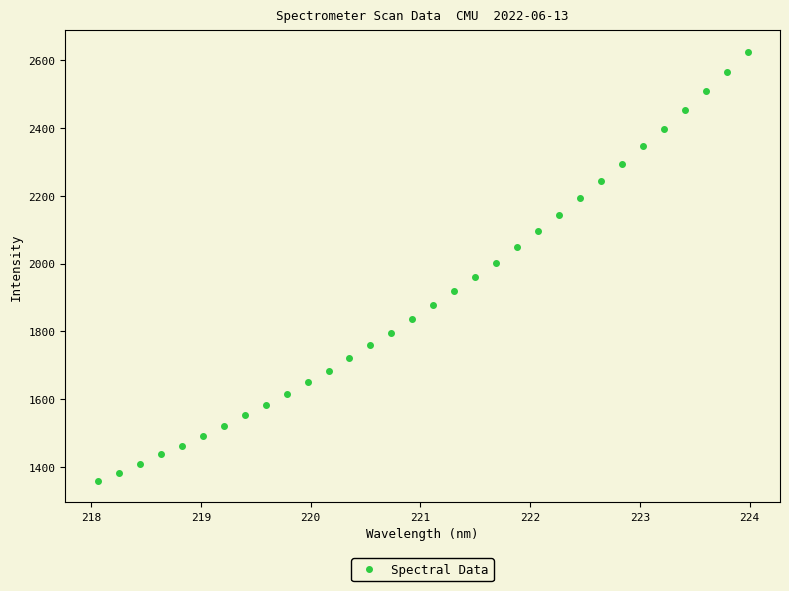

What is the range of X values (max minus min)?

5.9